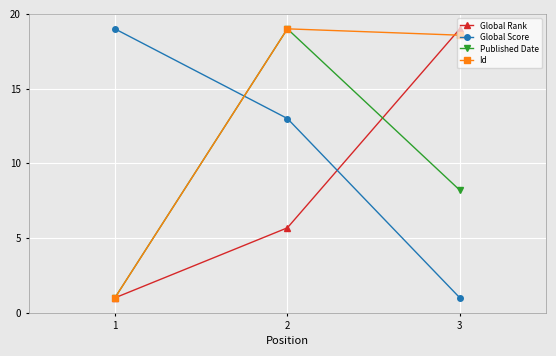

What is the difference between the Published Date values at 1 and 3?

7.2